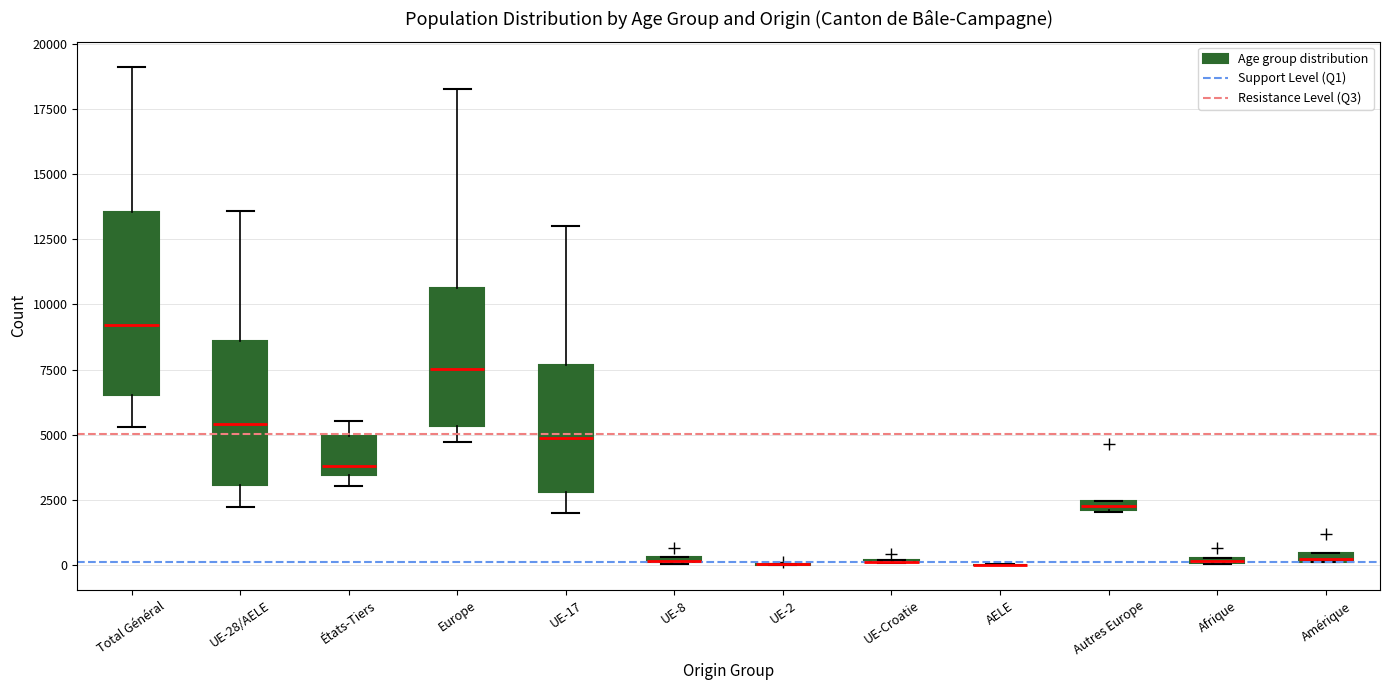

Which box is the tallest, from its lower edge to its upper edge?

Total Général